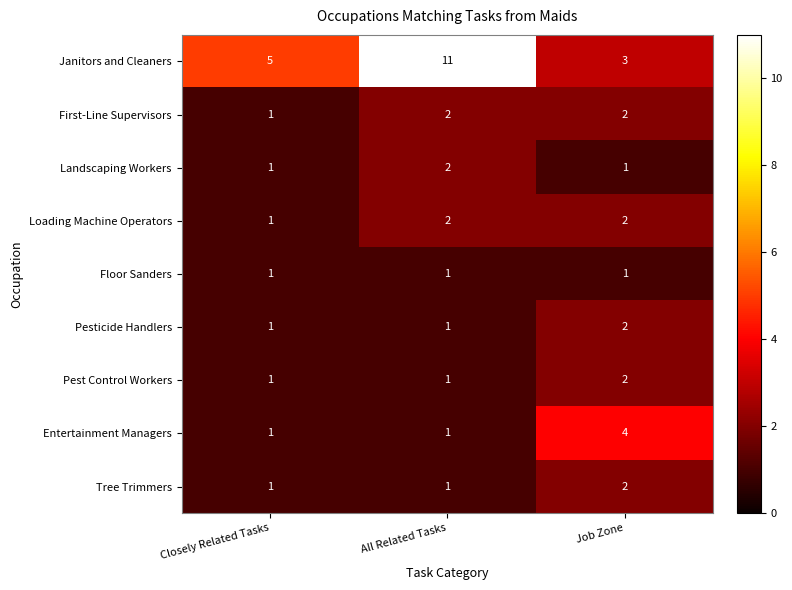

Which label corresponds to the largest value in the chart?

All Related Tasks